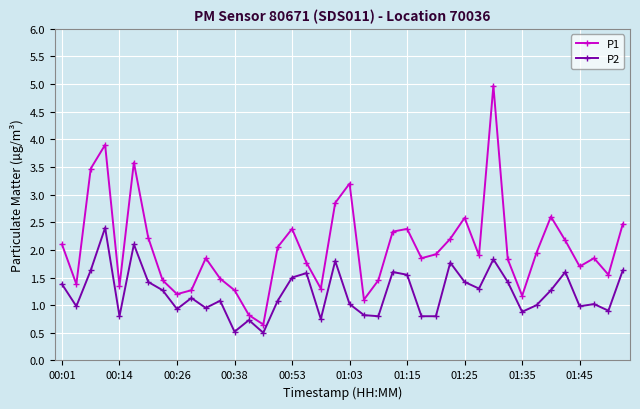

Which series has the largest range (max minus min)?

P1